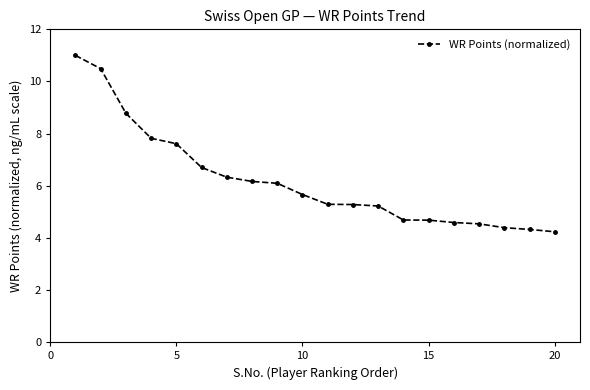

What is the difference between the maximum and minimum values?

6.8